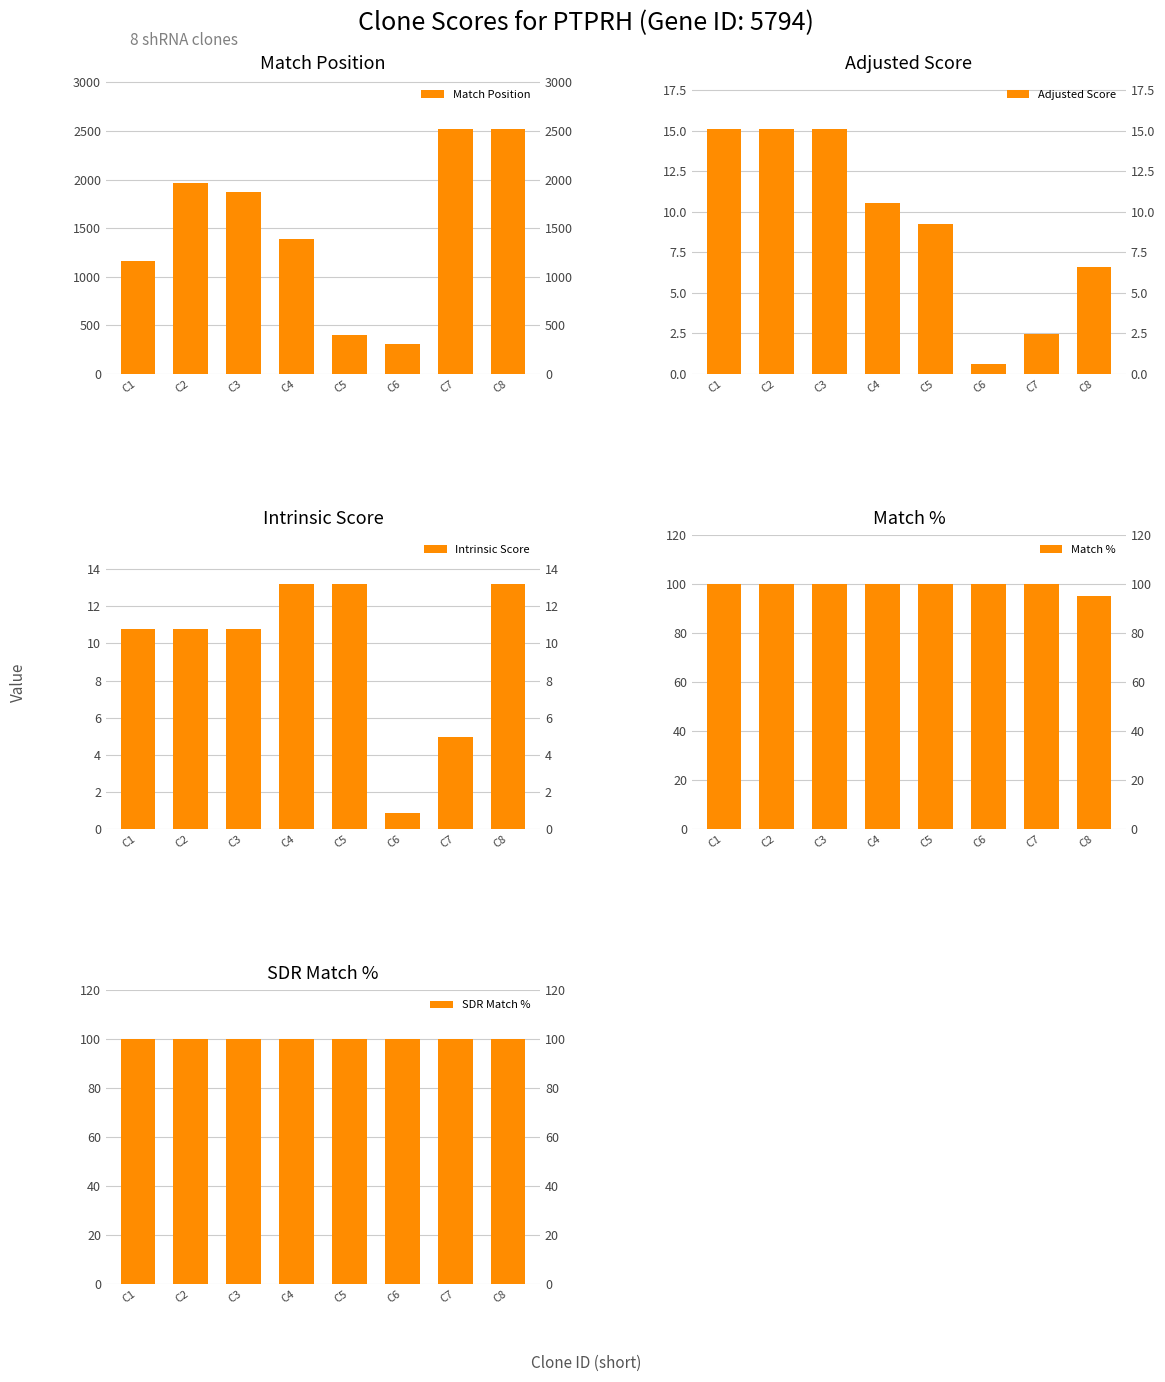

The value of SDR Match % at C8 is 100.0. True or false?

True